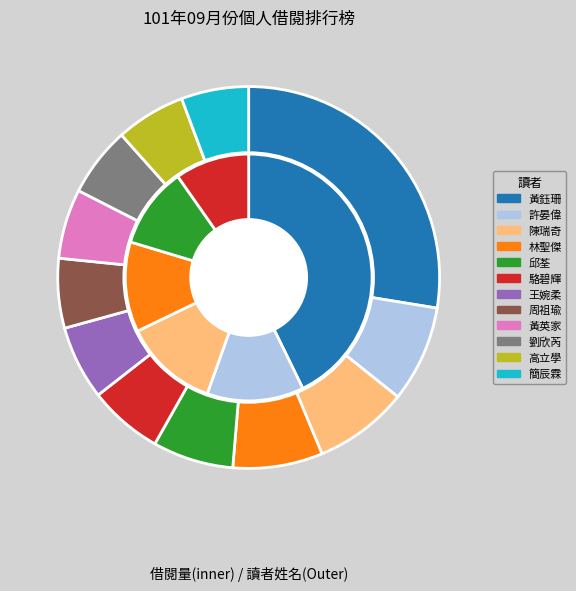

Rank the categories by value from lowest to highest.

簡辰霖, 周祖瑜, 黃英家, 劉欣芮, 高立學, 駱碧輝, 王婉柔, 邱荃, 林聖傑, 陳瑞奇, 許晏偉, 黃鈺珊